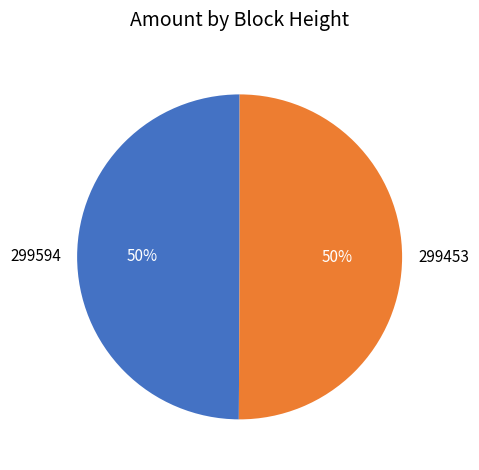

What percentage is the 299453 slice, to the nearest percent?

50%